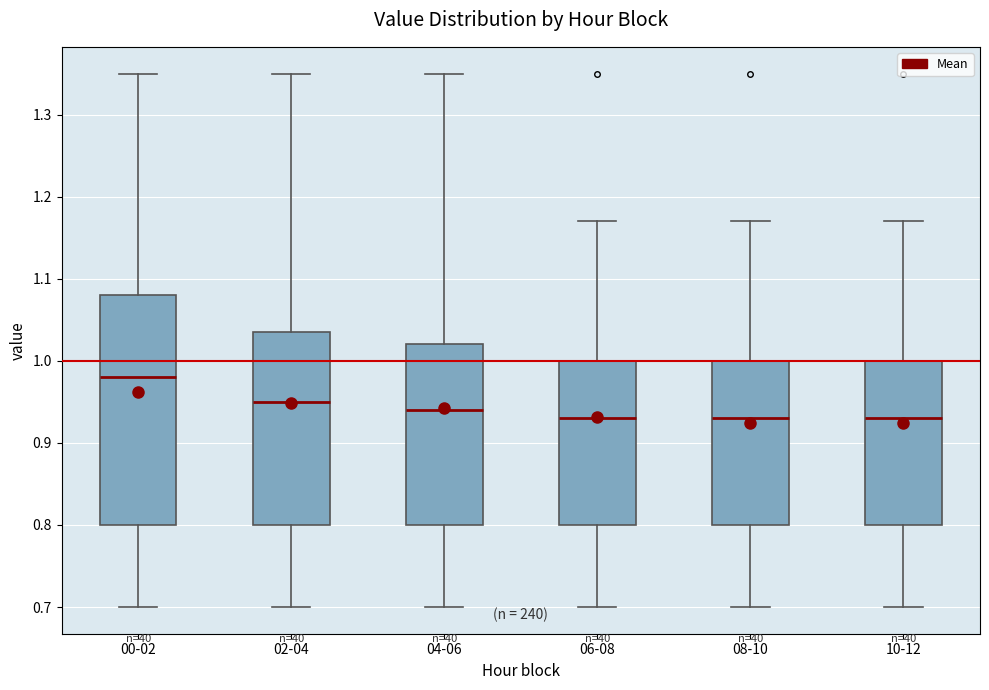

Which box's median line is the highest?

00-02